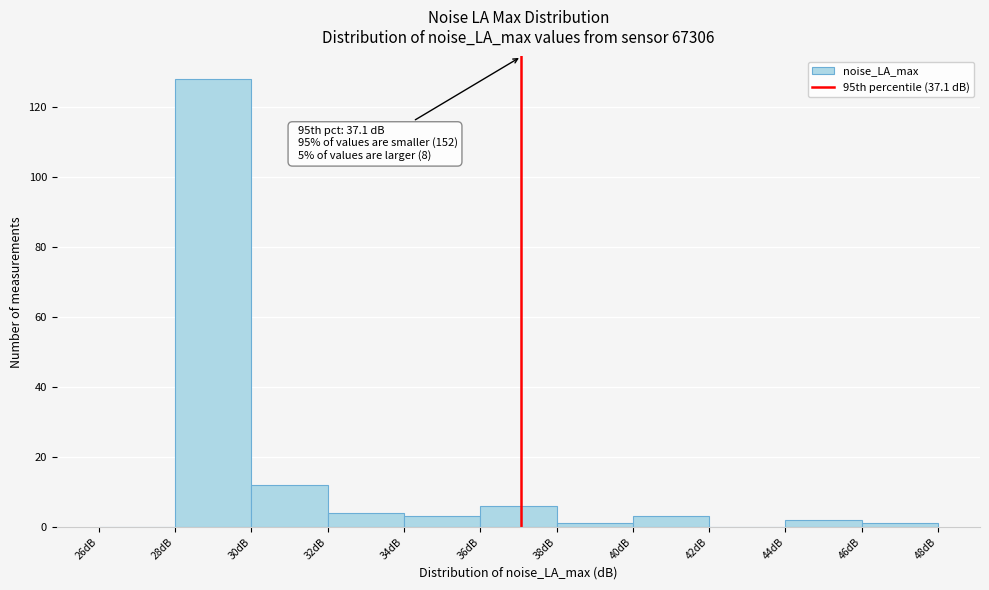

Over which range of the x-axis is the bar tallest?

28 to 30